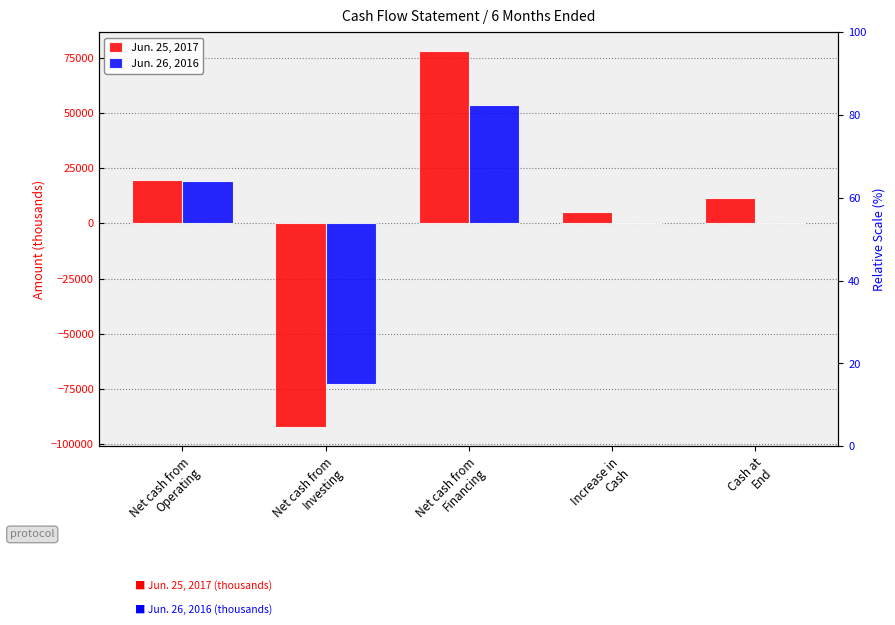

Rank the series at Cash at
End from highest to lowest value.

Jun. 25, 2017, Jun. 26, 2016